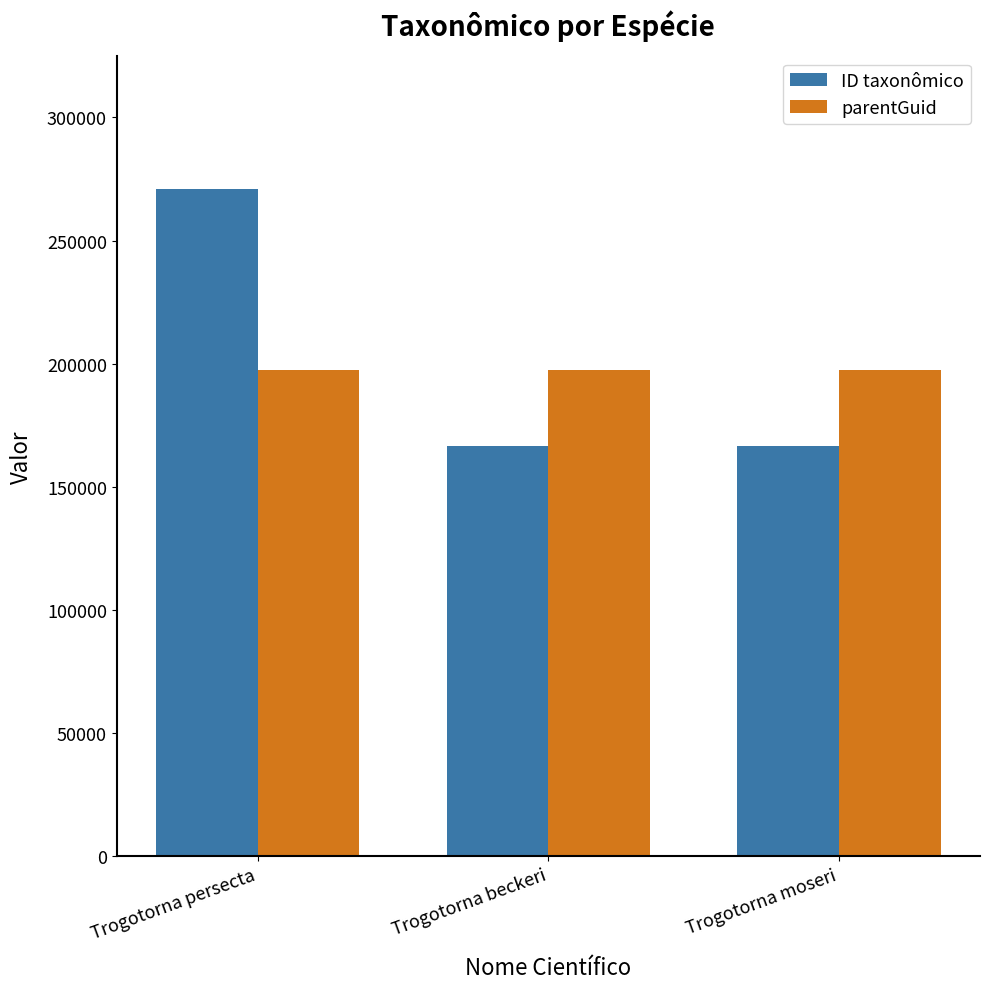

The ID taxonômico series shows 166462 at Trogotorna moseri. True or false?

True